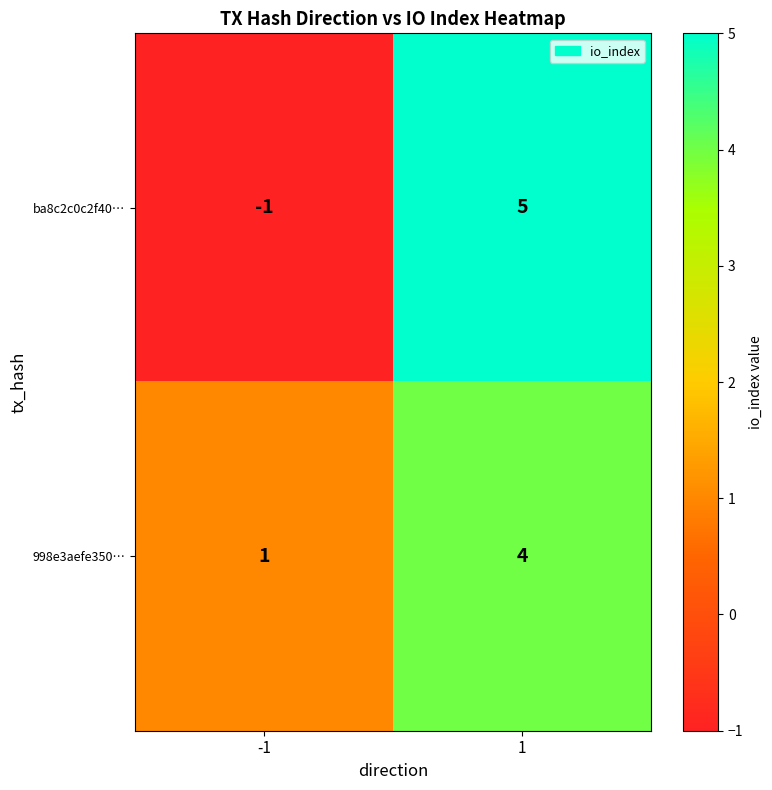

Which series changed the most between -1 and 1?

ba8c2c0c2f40…